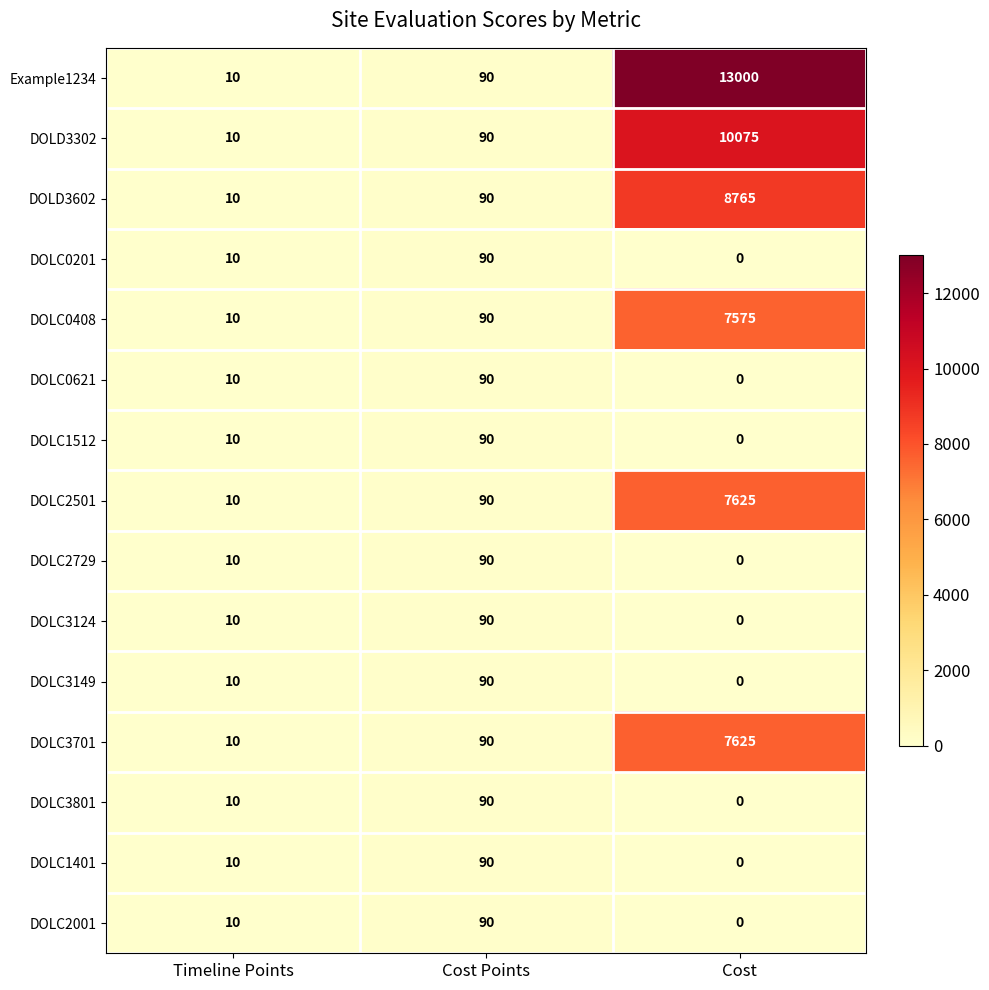

Rank the categories by DOLC1401 value from lowest to highest.

Cost, Timeline Points, Cost Points